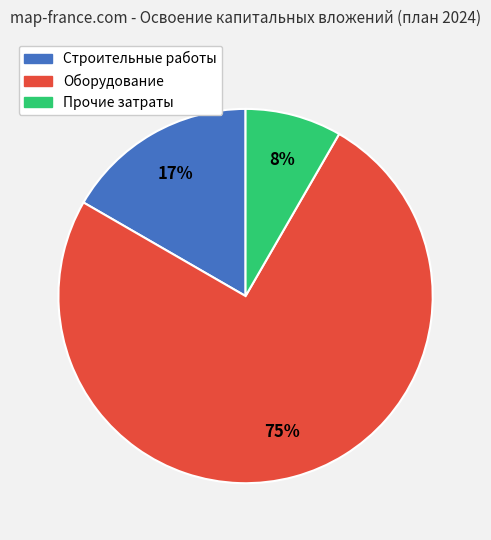

Is there a majority slice in this chart?

Yes